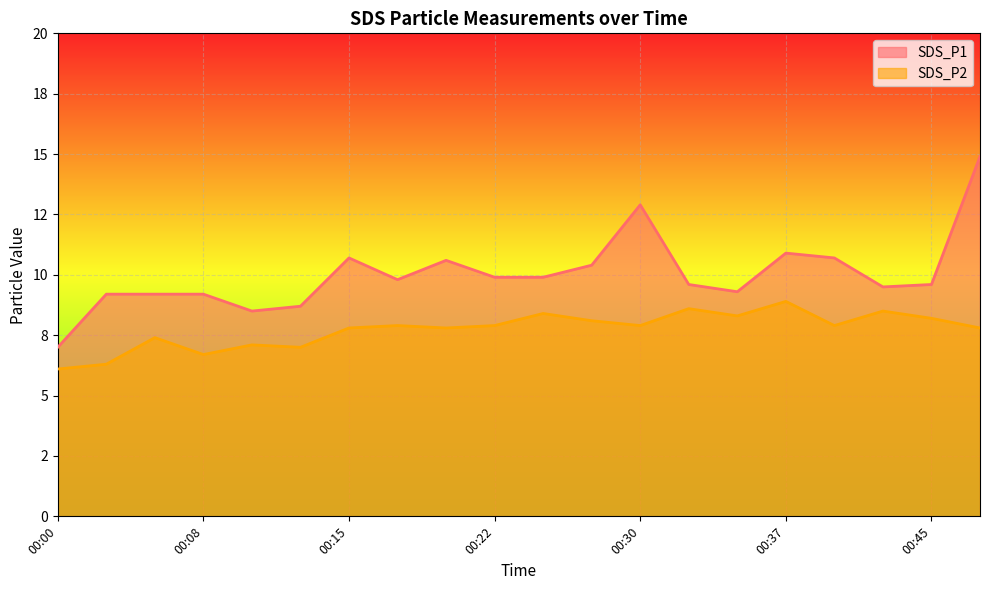

Is it true that SDS_P1 equals 4.4 at 00:37?

False